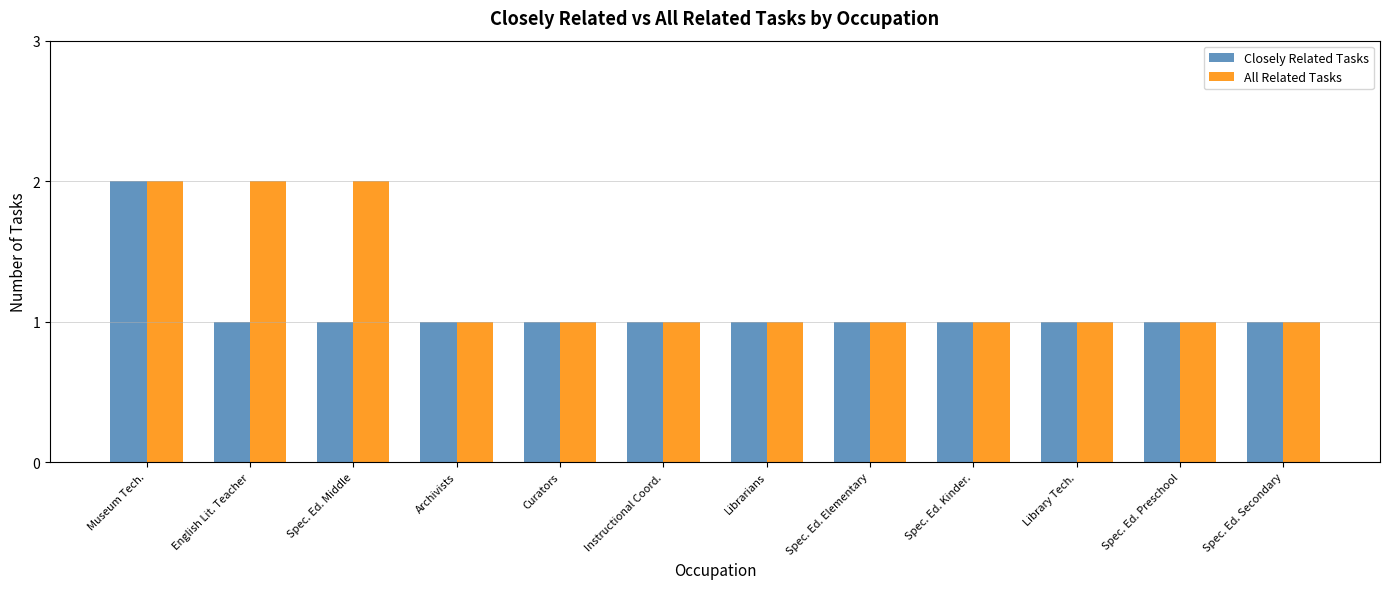

What is the sum of all All Related Tasks values?

15